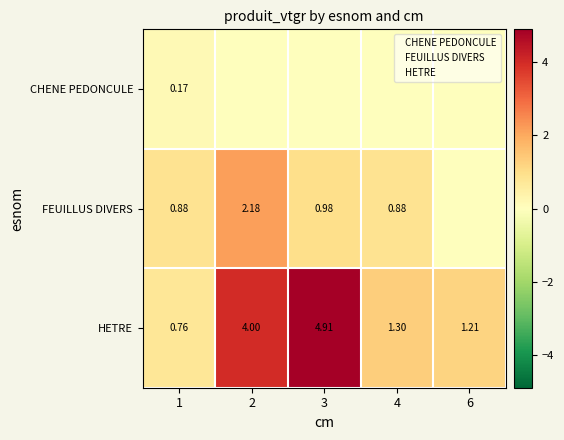

The HETRE series shows 1.8 at 2. True or false?

False